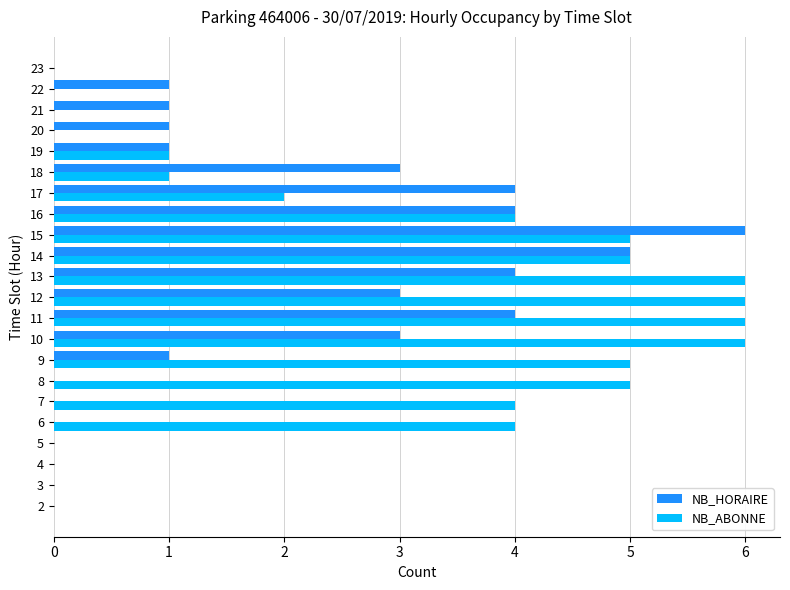

What is the total value across all series at 14?

10